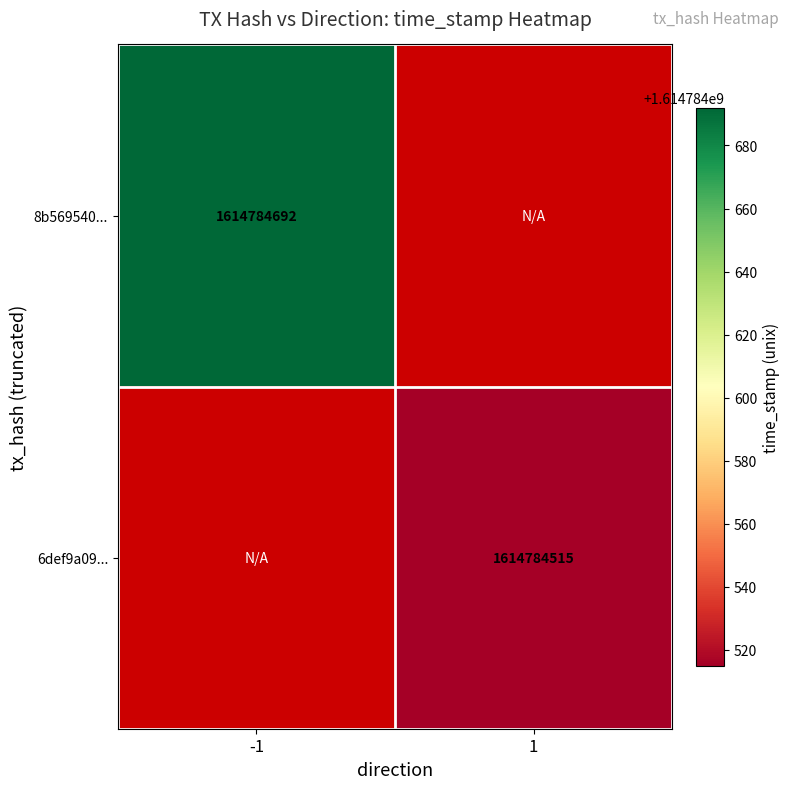

At direction_-1, list the series in order from largest to smallest.

8b569540f346cccb56d36f76a27ecbb6382a322, 6def9a098f97559dc896f8832b45297ab2be015